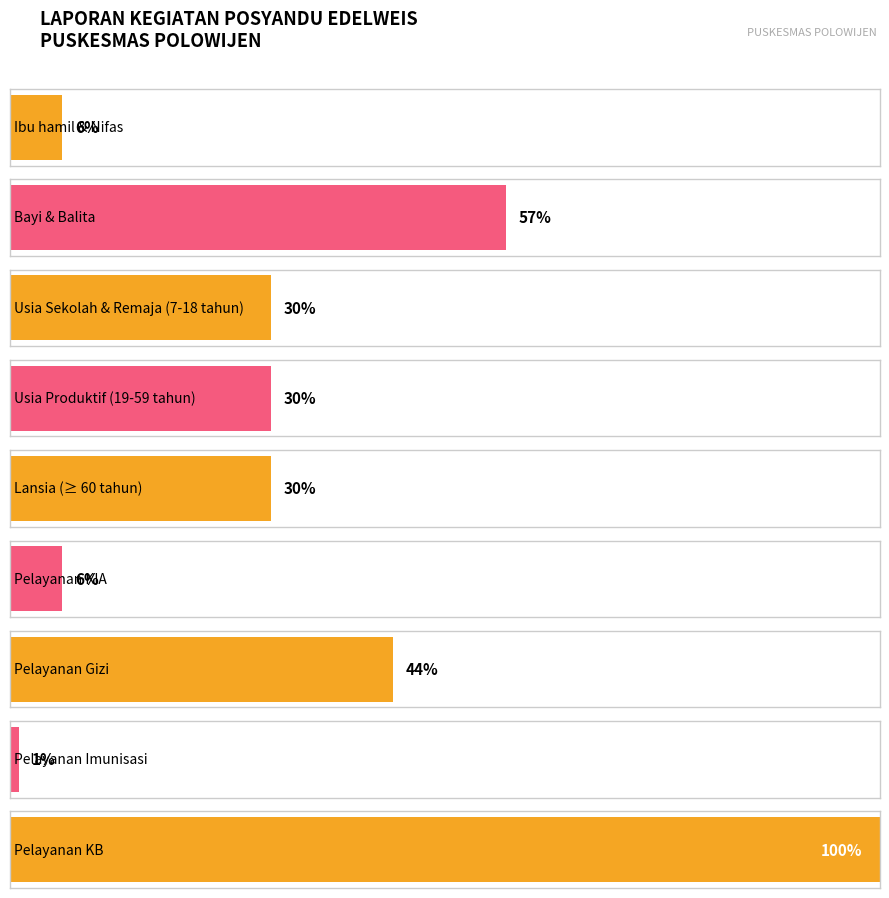

Reading left to right, list all the values displayed in this chart.

6	57	30	30	30	6	44	1	100